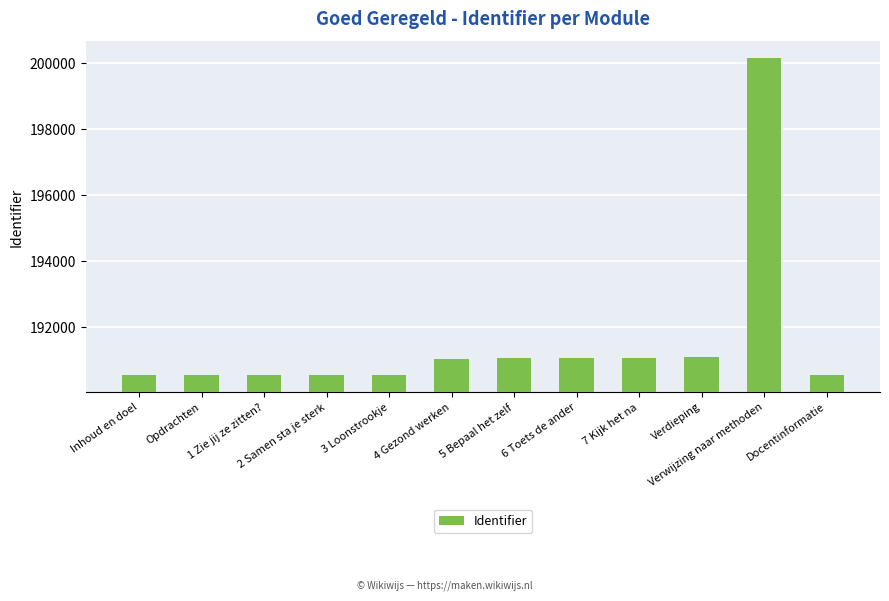

What is the greatest value displayed?

200163